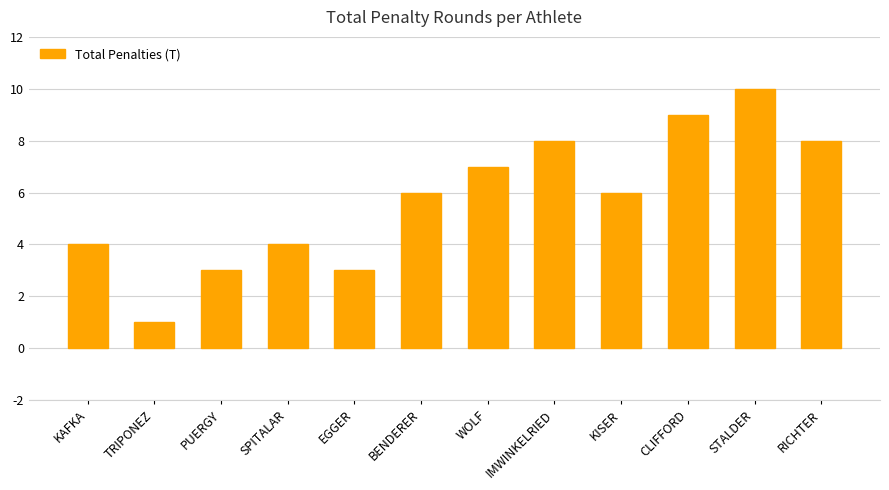

Reading left to right, what are all the values shown in this chart?

4	1	3	4	3	6	7	8	6	9	10	8